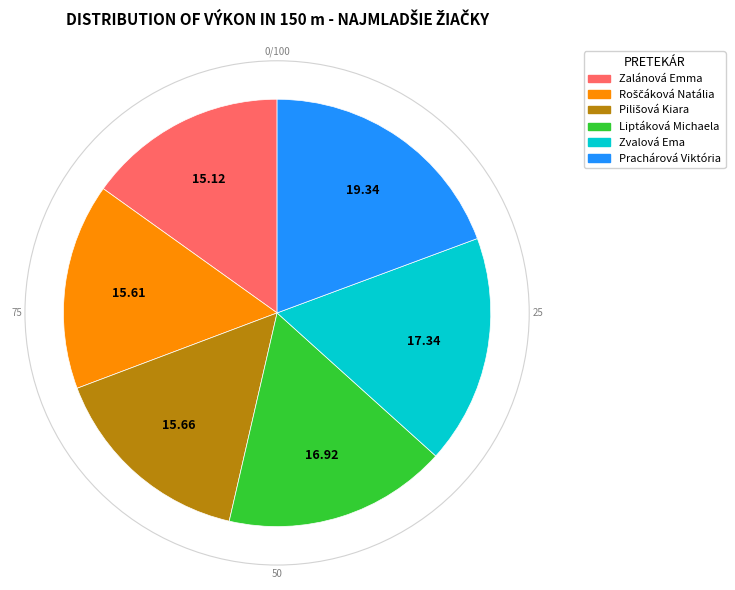

Count the number of slices in the pie.

6